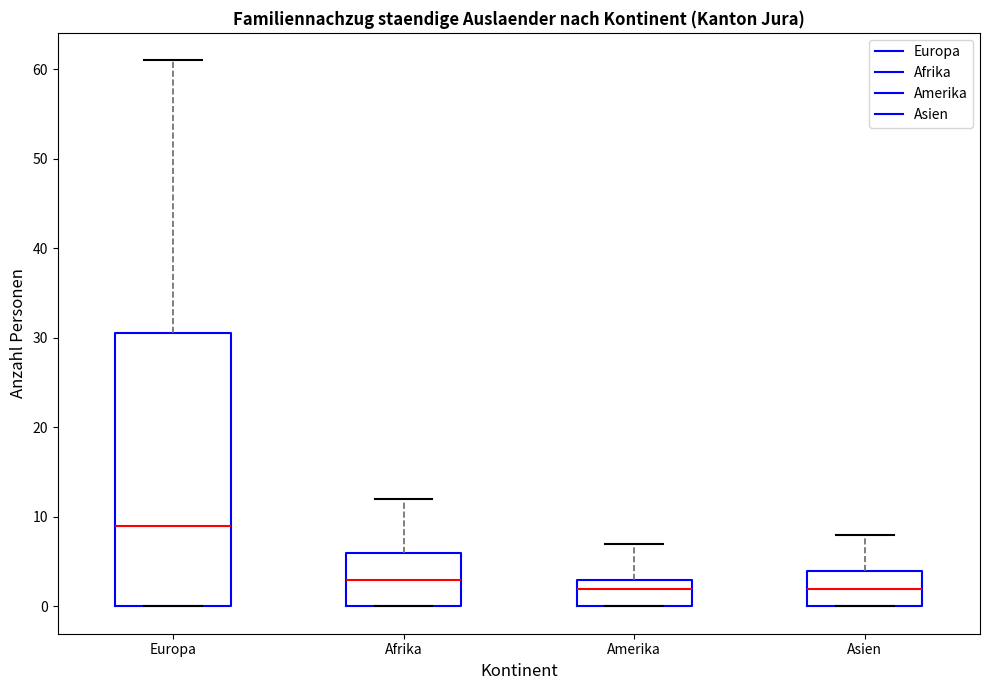

Reading left to right, read every box against the y-axis: the position of its median line, the range the box covers, and the ends of its whiskers. The values are not printed on the chart, so give them approximately, as read against the axis.

Europa: median 9, box 0 to 31, whiskers 0 to 61
Afrika: median 3, box 0 to 6, whiskers 0 to 12
Amerika: median 2, box 0 to 3, whiskers 0 to 7
Asien: median 2, box 0 to 4, whiskers 0 to 8